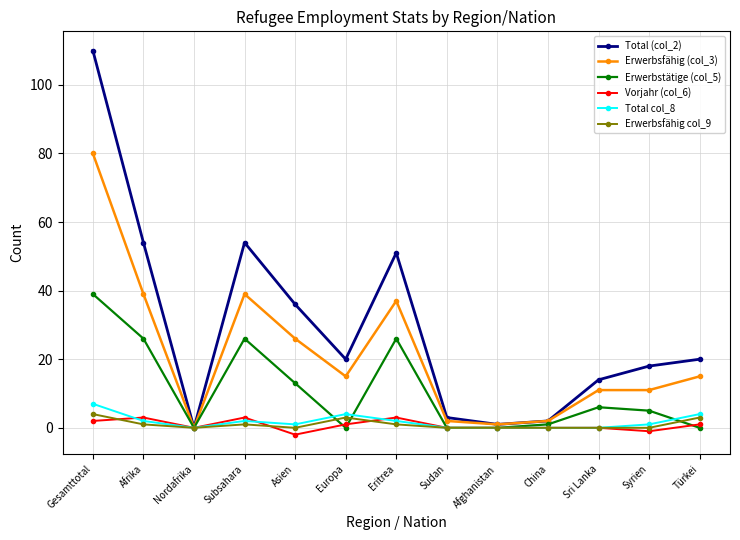

What is the difference between the second highest and second lowest values in the Total col_8 series?

4